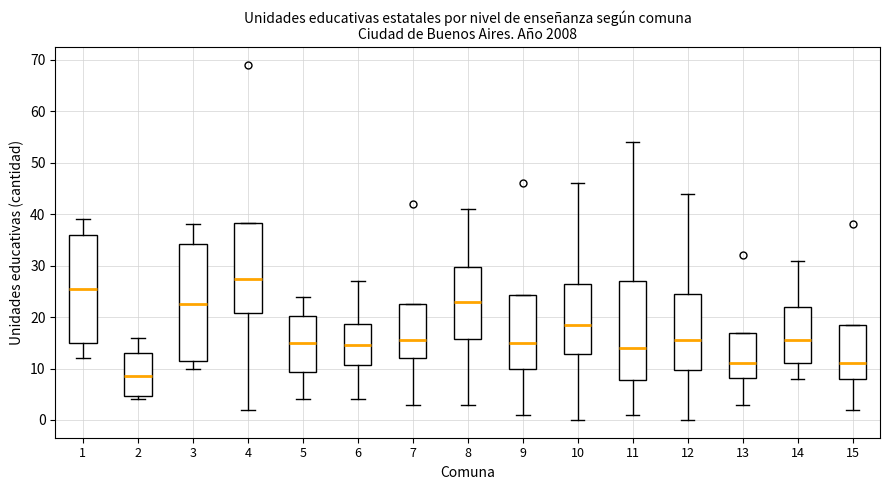

Which box is the tallest, from its lower edge to its upper edge?

3